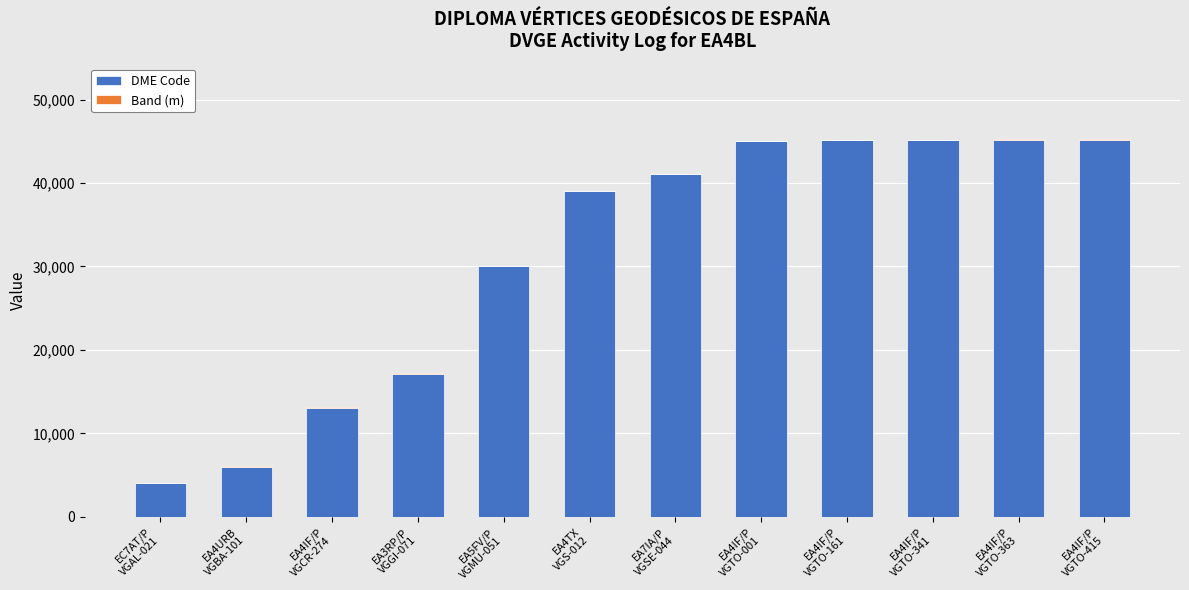

Are the bars horizontal?

No